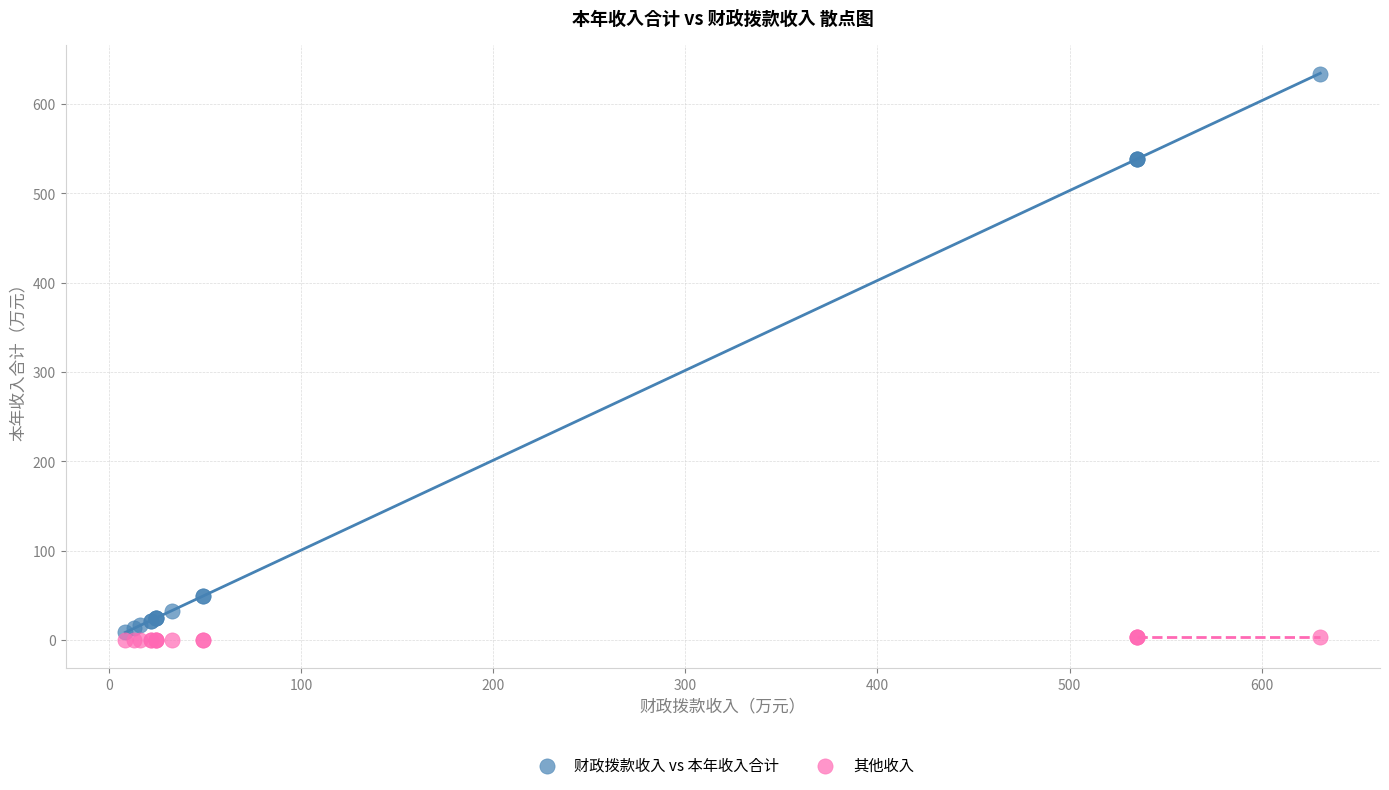

Which series reaches the maximum Y coordinate?

财政拨款收入 vs 本年收入合计